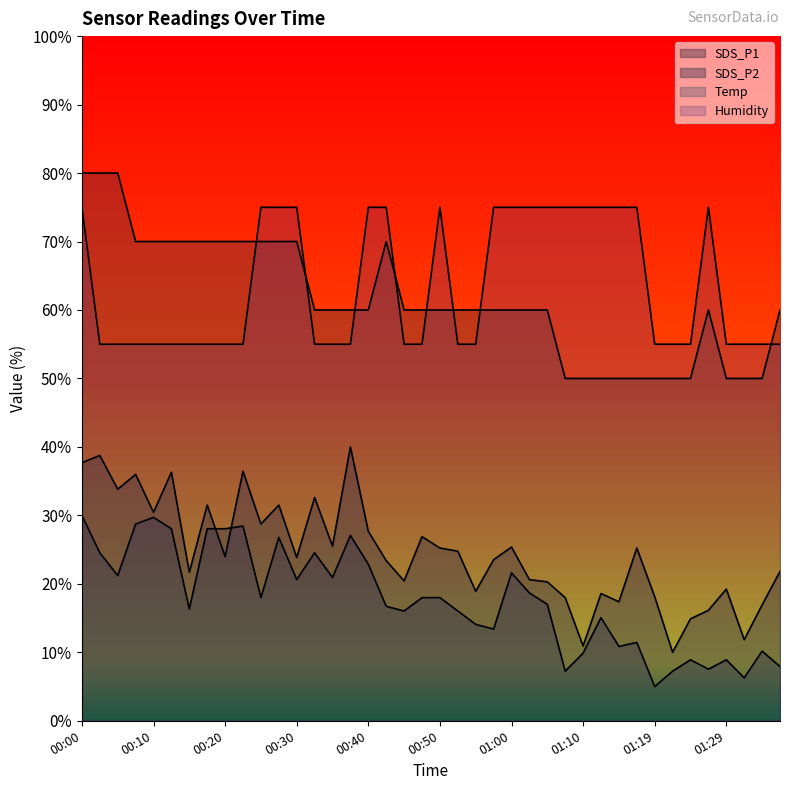

How many categories are shown in the chart?

40